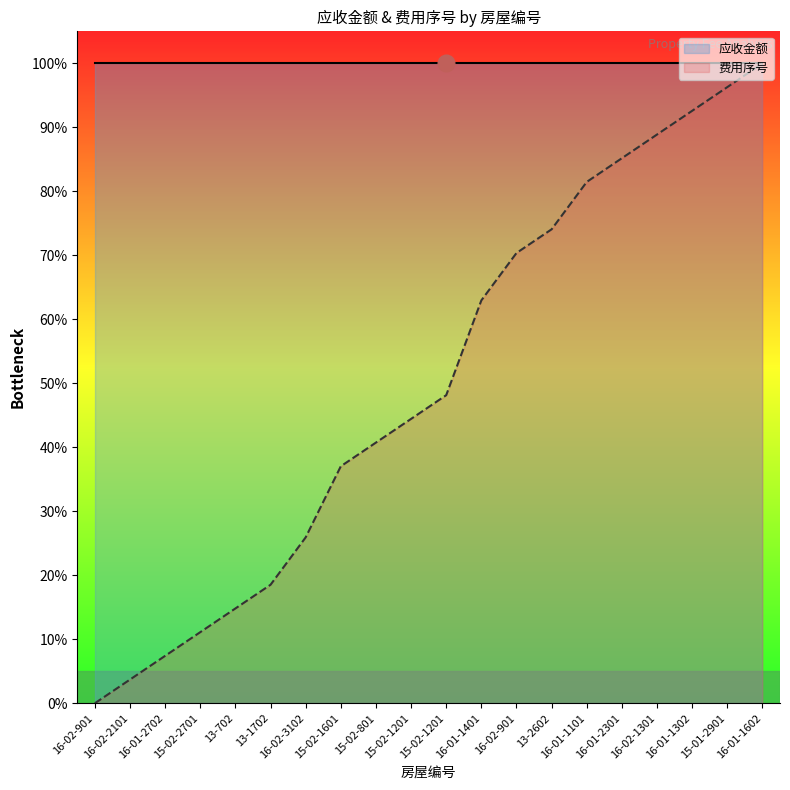

Rank the categories by value from lowest to highest.

16-02-901, 16-02-2101, 16-01-2702, 15-02-2701, 13-702, 13-1702, 16-02-3102, 15-02-1601, 15-02-801, 15-02-1201, 15-02-1201, 16-01-1401, 16-02-901, 13-2602, 16-01-1101, 16-01-2301, 16-02-1301, 16-01-1302, 15-01-2901, 16-01-1602